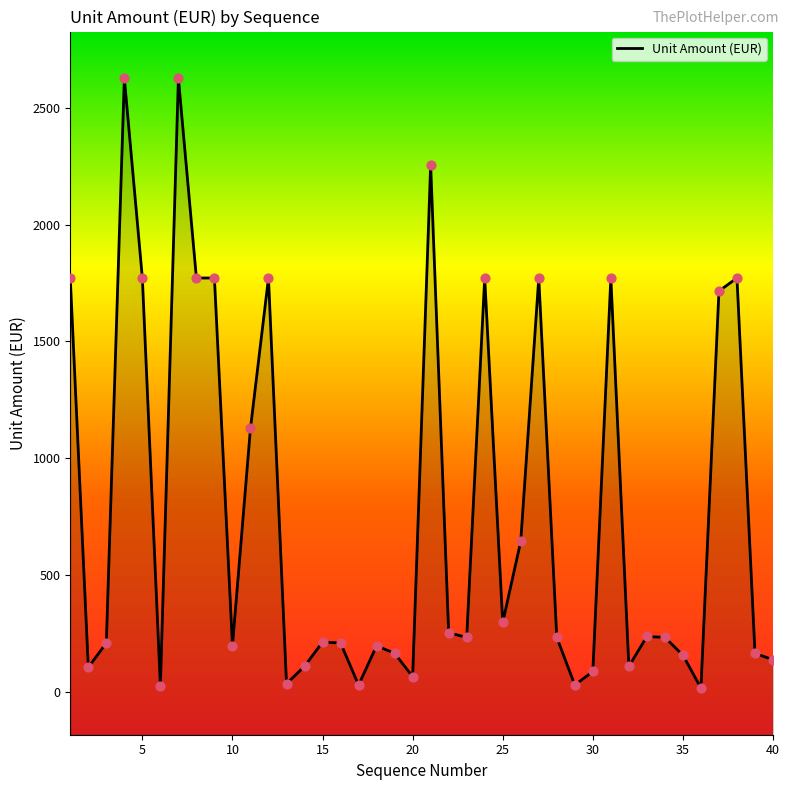

What is the change in value from 3 to 26?

+436